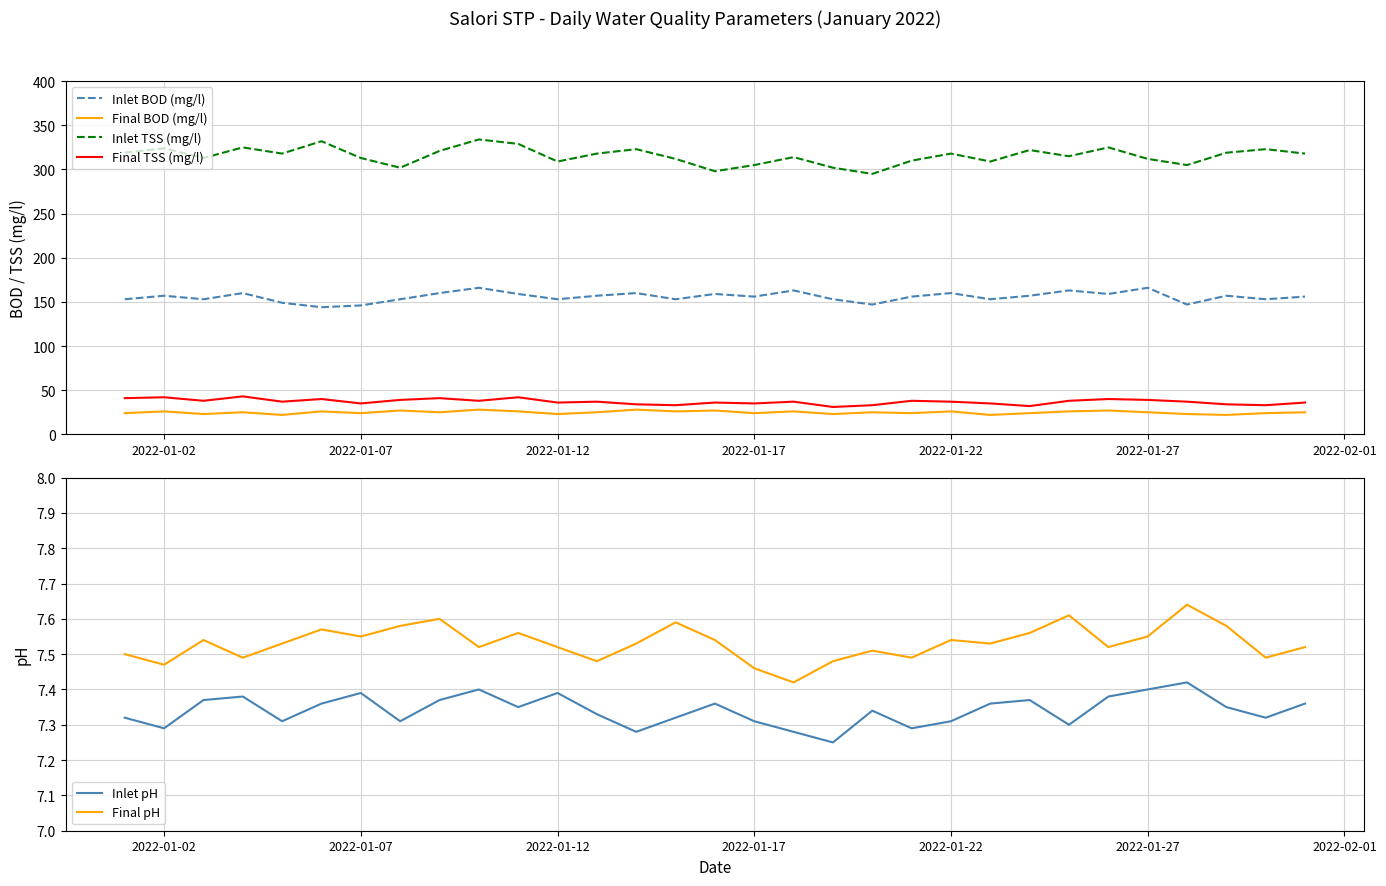

The Inlet pH series shows 7.4 at 2022-01-27. True or false?

True